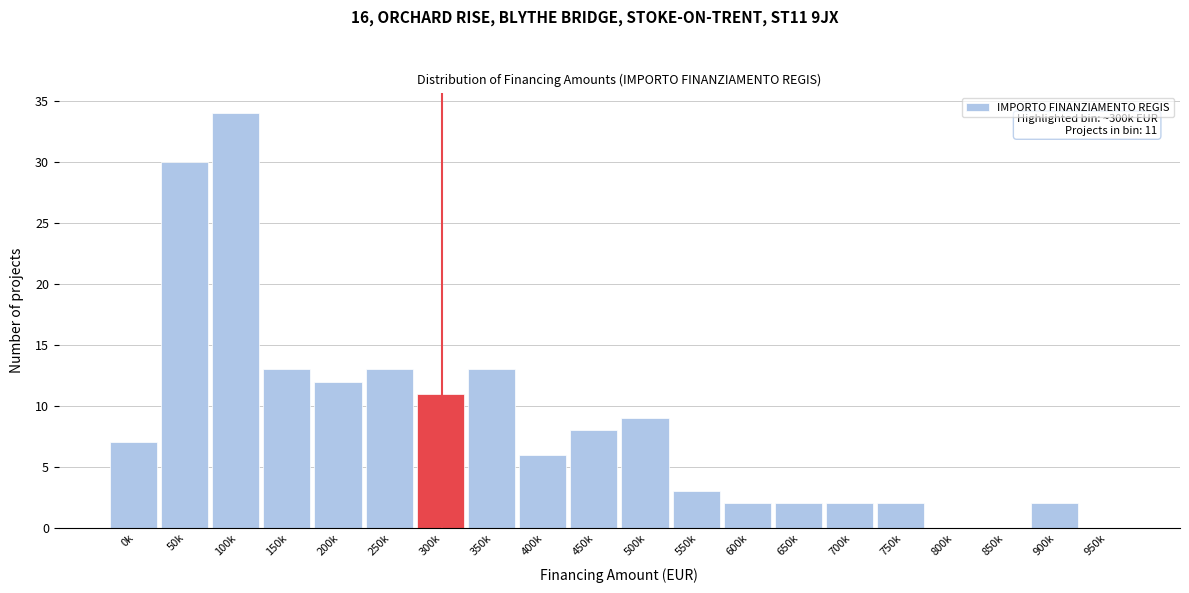

Reading left to right, transcribe all the data shown in this chart.

0k=7	50k=30	100k=34	150k=13	200k=12	250k=13	300k=11	350k=13	400k=6	450k=8	500k=9	550k=3	600k=2	650k=2	700k=2	750k=2	800k=0	850k=0	900k=2	950k=0